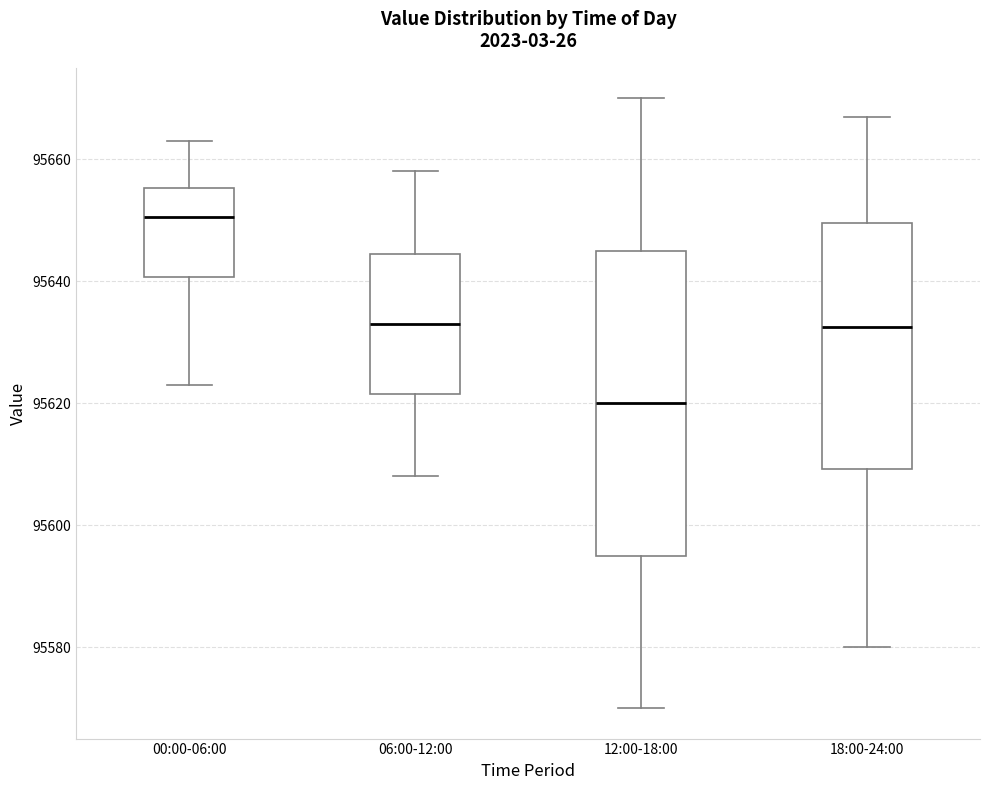

Reading left to right, read every box against the y-axis: the position of its median line, the range the box covers, and the ends of its whiskers. The values are not printed on the chart, so give them approximately, as read against the axis.

00:00-06:00: median 95650, box 95640 to 95656, whiskers 95624 to 95664
06:00-12:00: median 95634, box 95622 to 95644, whiskers 95608 to 95658
12:00-18:00: median 95620, box 95596 to 95646, whiskers 95570 to 95670
18:00-24:00: median 95632, box 95610 to 95650, whiskers 95580 to 95668